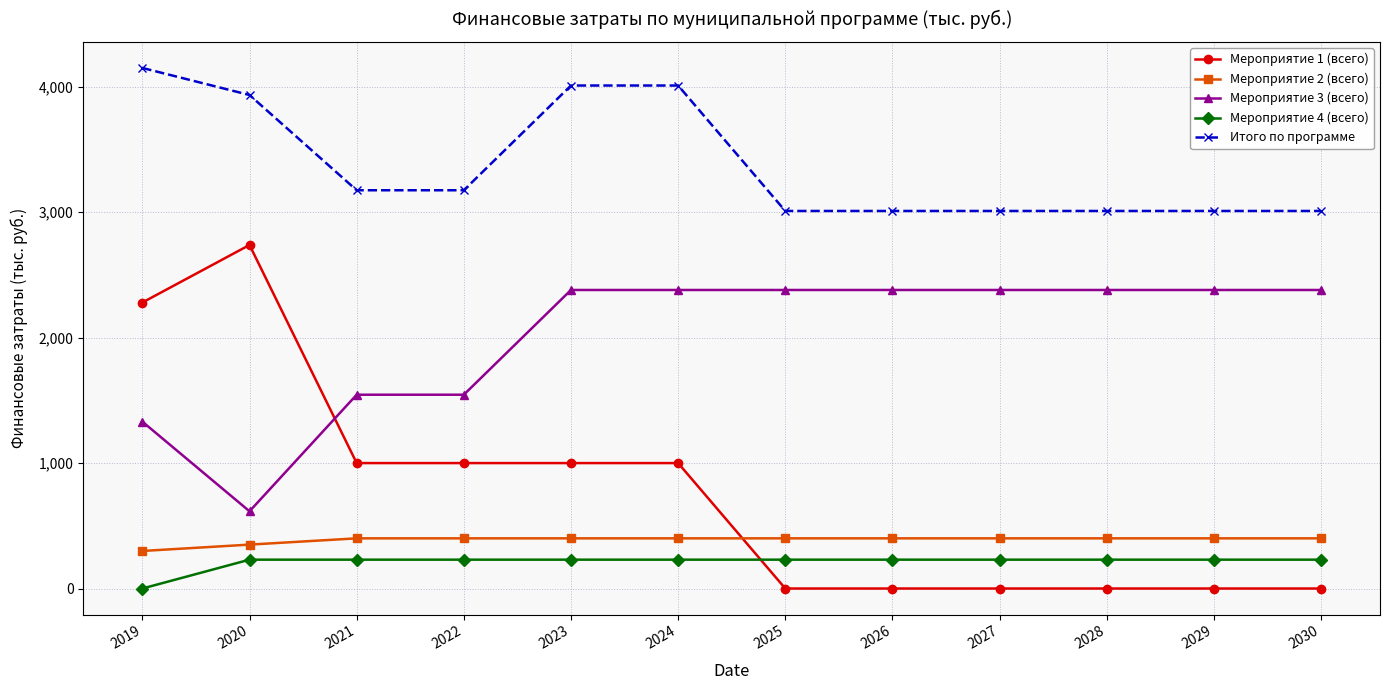

Which series ends up on top after the final intersection of Мероприятие 4 (всего) and Мероприятие 1 (всего)?

Мероприятие 4 (всего)